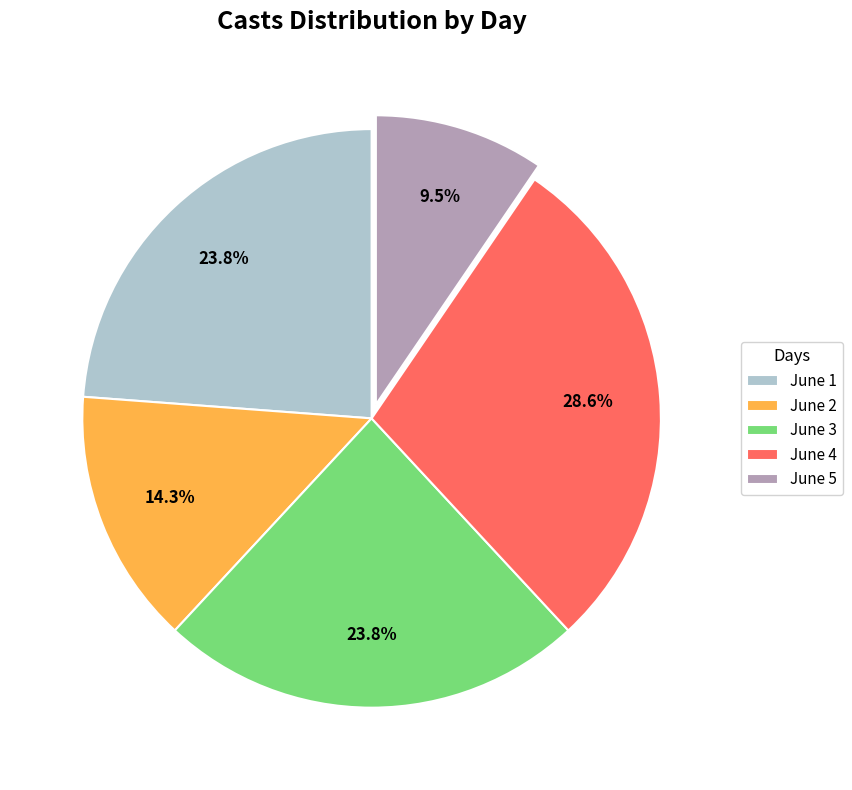

Which category has the smallest portion of the pie?

June 5